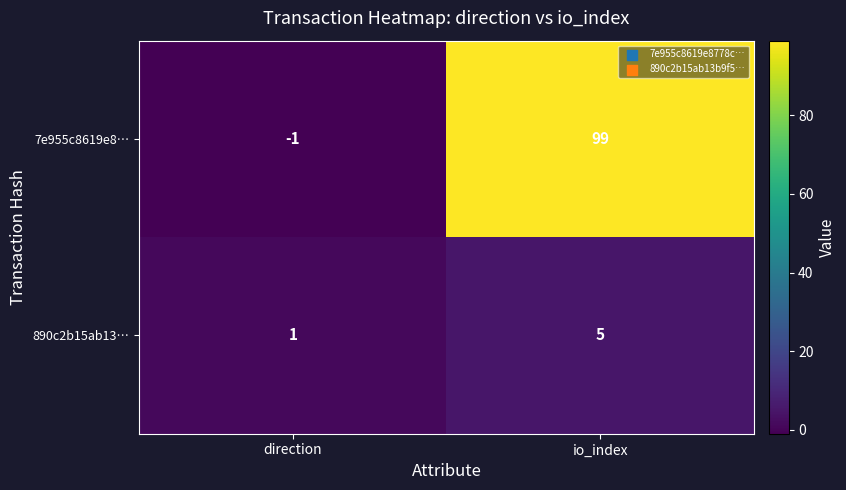

Count the number of data series in this chart.

2